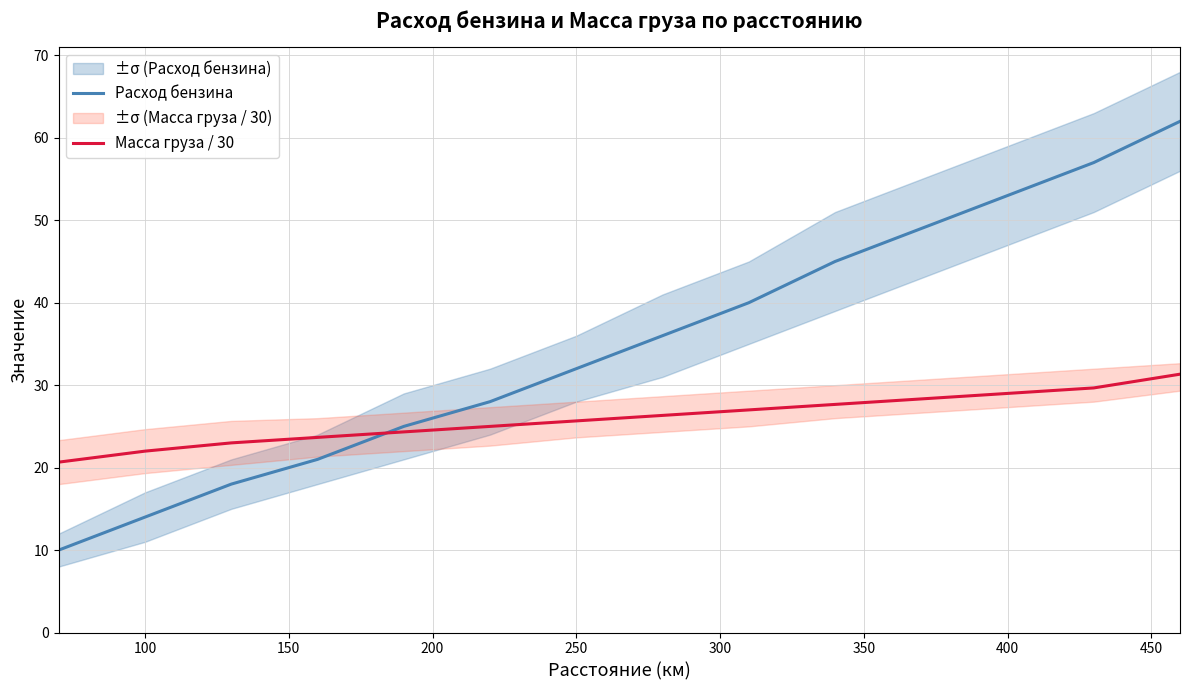

List the series in order of their overall mean, lowest first.

Масса груза / 30, Расход бензина